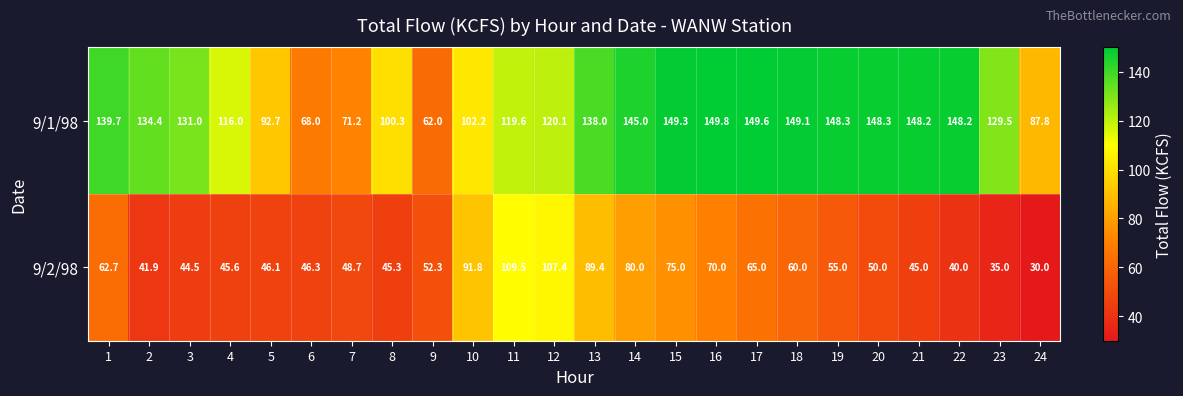

Which series has the largest total across all categories?

9/1/98